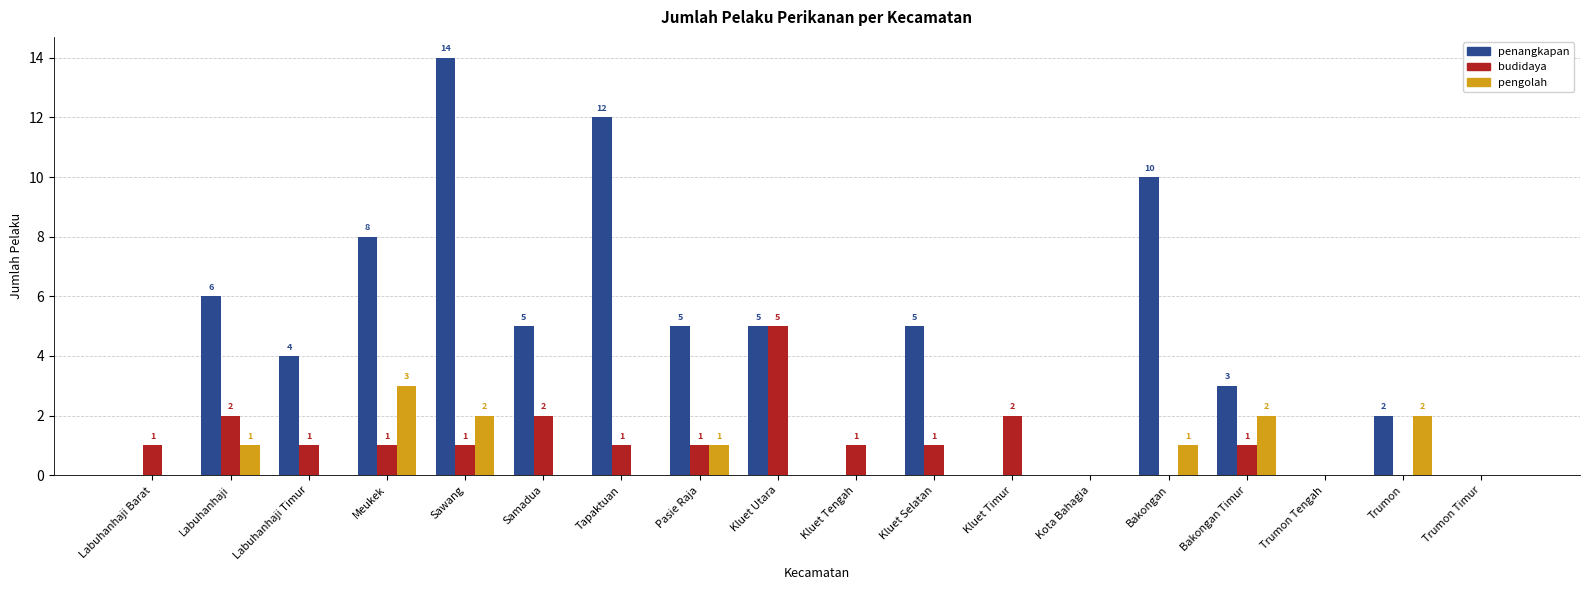

Which series has the largest total across all categories?

penangkapan